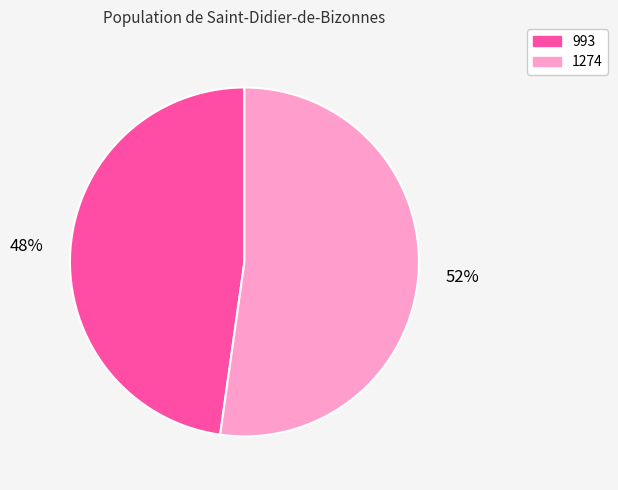

What percentage is the 993 slice, to the nearest percent?

48%